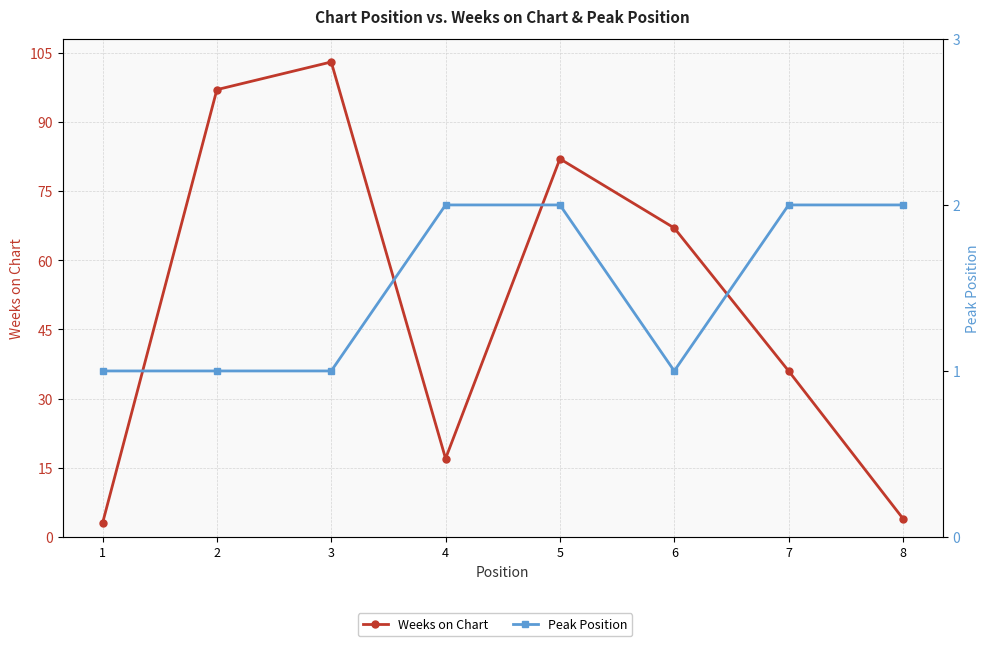

At how many categories does at least one series exceed 18?

5